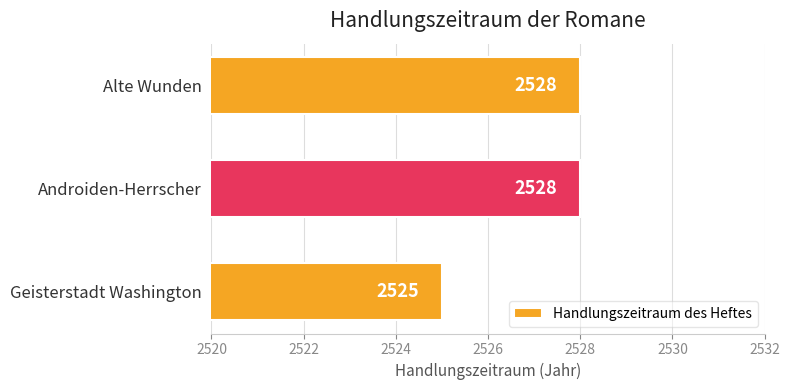

What is the average value?

2527